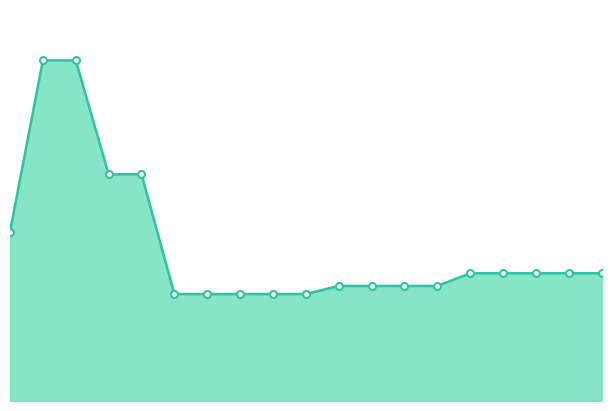

Is this an area chart (filled region under the line)?

Yes